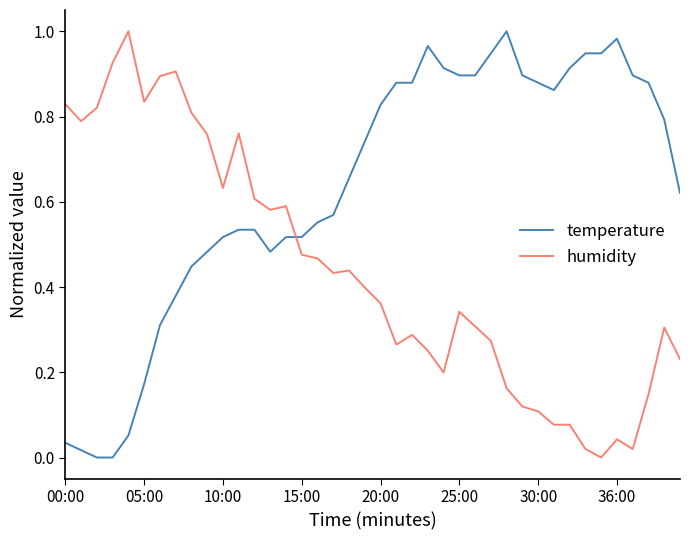

After their last crossing, which series has the higher values: humidity or temperature?

temperature